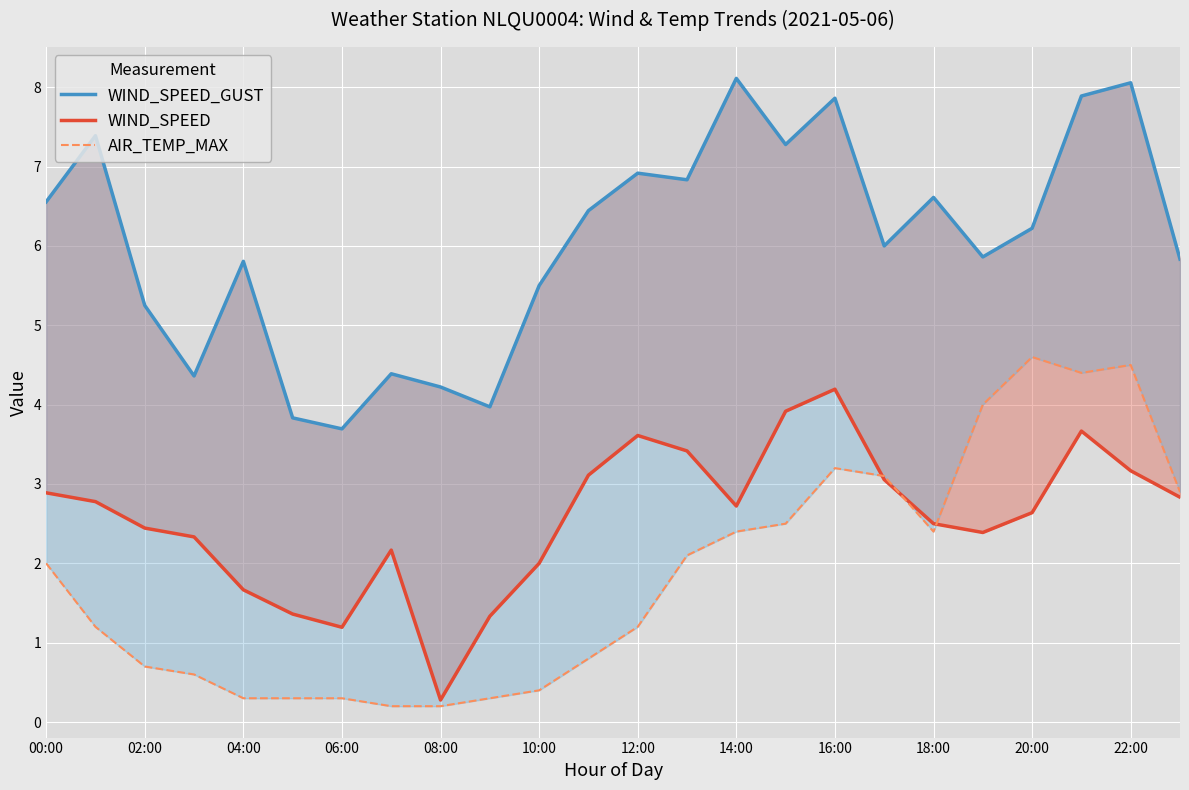

At 12:00, list the series in order from smallest to largest.

AIR_TEMP_MAX, WIND_SPEED, WIND_SPEED_GUST